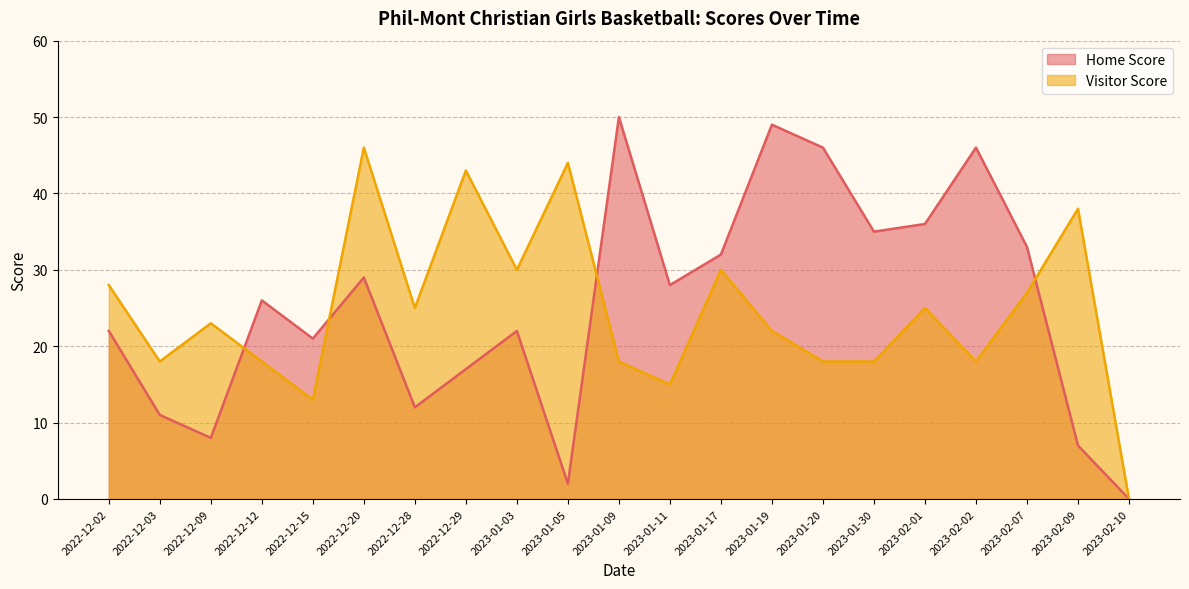

After their last crossing, which series has the higher values: Home Score or Visitor Score?

Visitor Score